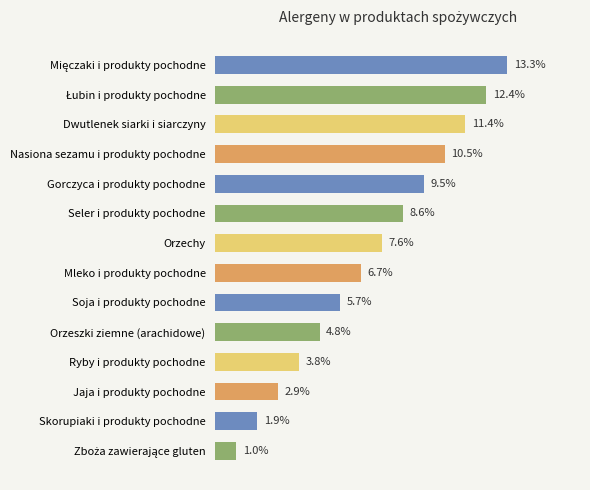

At which label is the value closest to 7?

Mleko i produkty pochodne